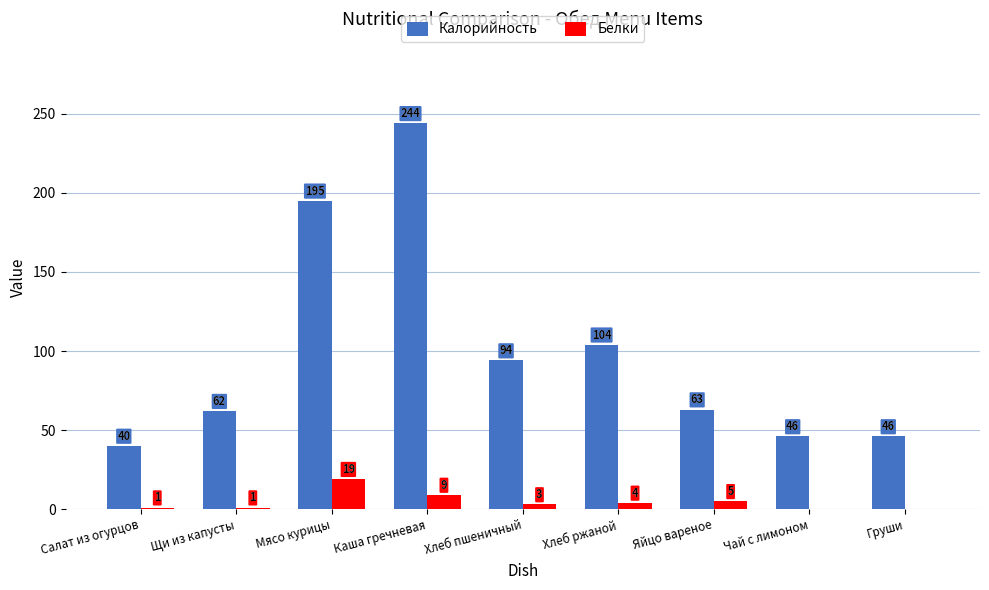

What is the total value across all series at Хлеб пшеничный?

97